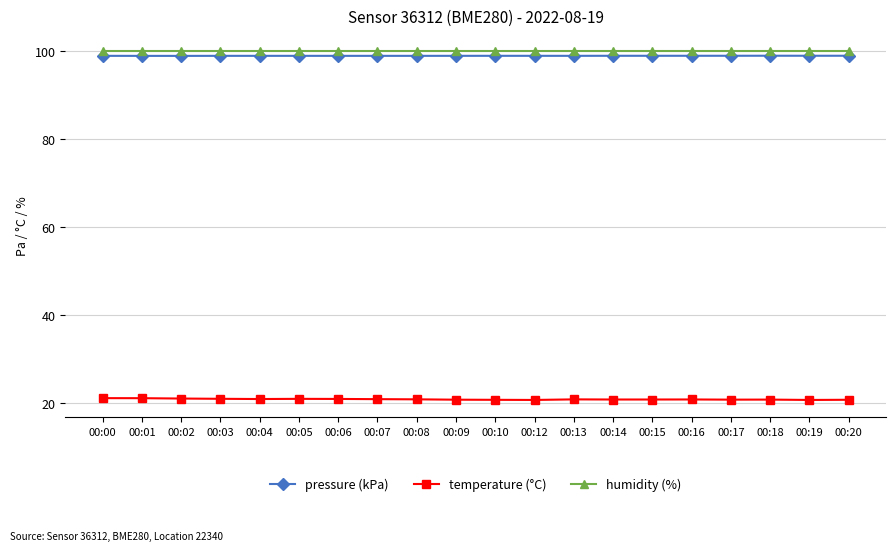

True or false: pressure (kPa) has a value of 98.9 at 00:08.

True